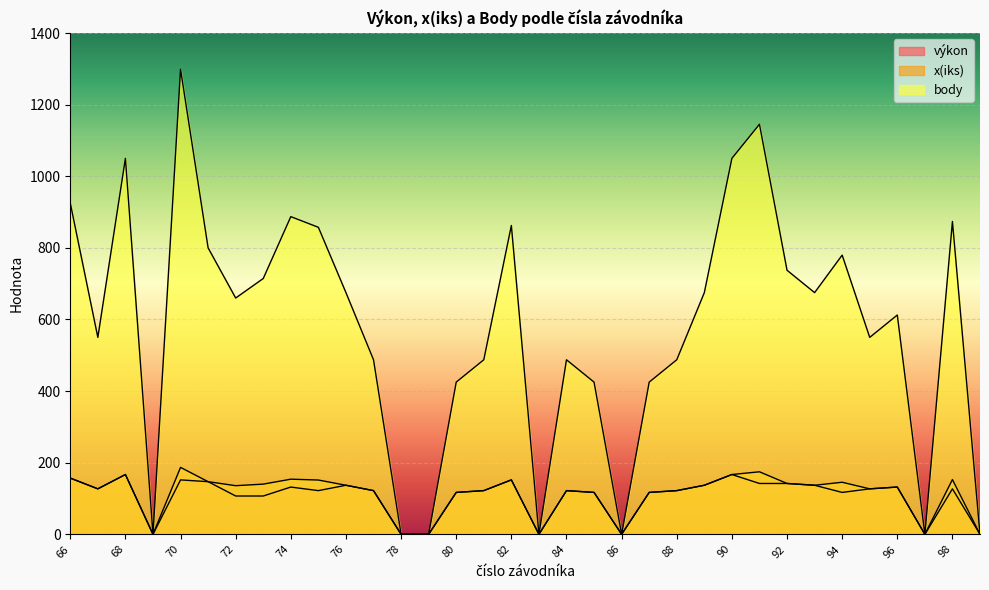

Where is the first local maximum for výkon?

68